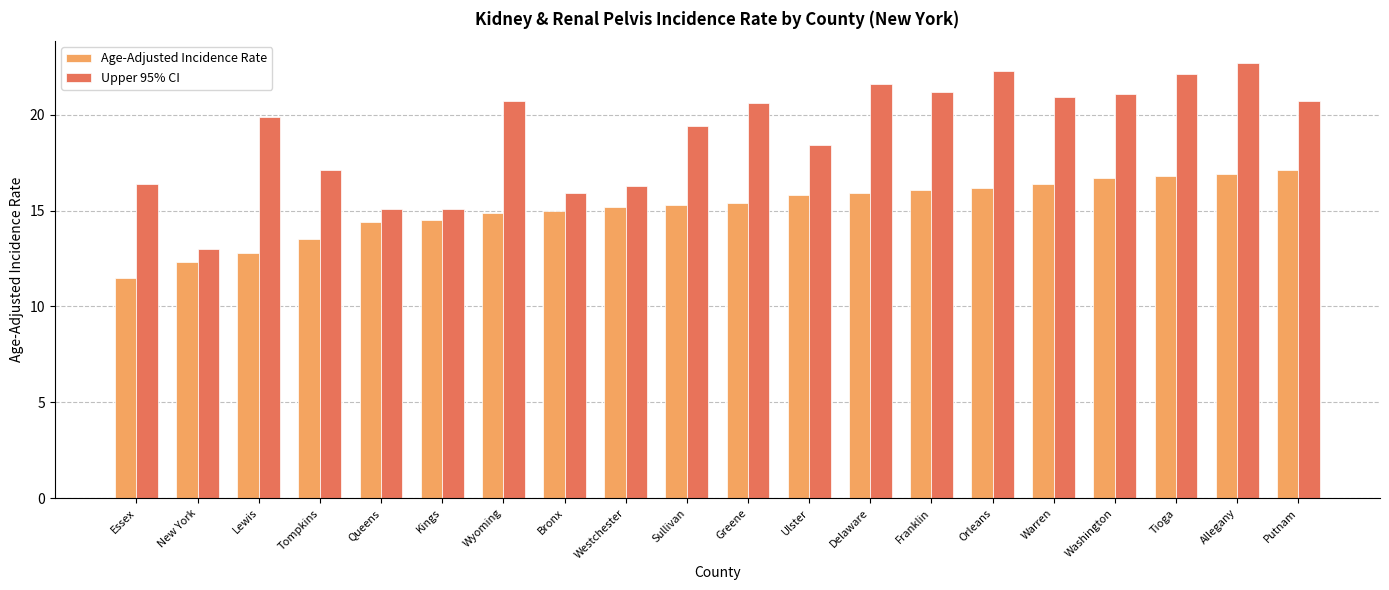

How many categories are shown in the chart?

20